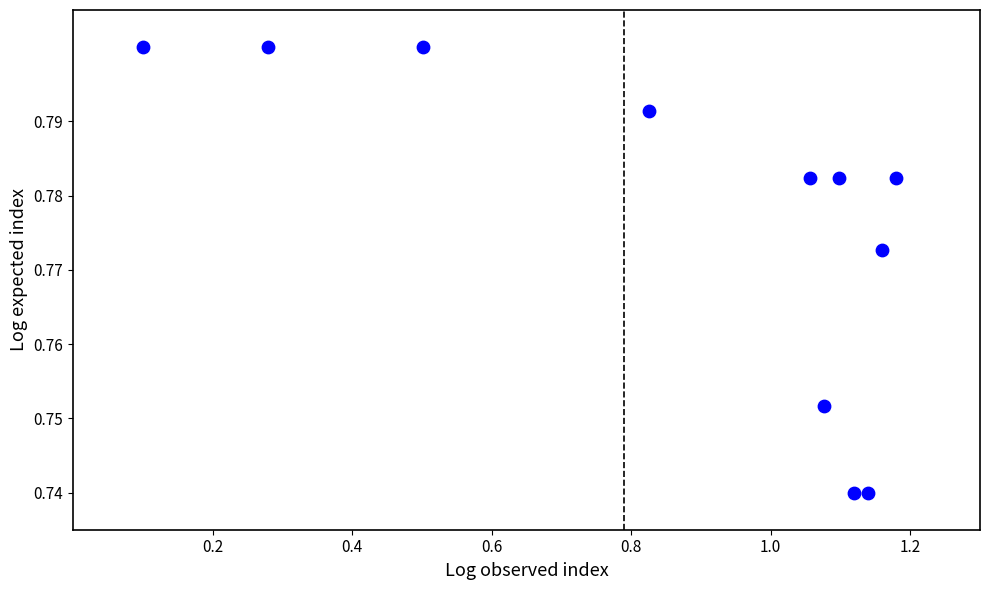

What is the average X value?

0.9